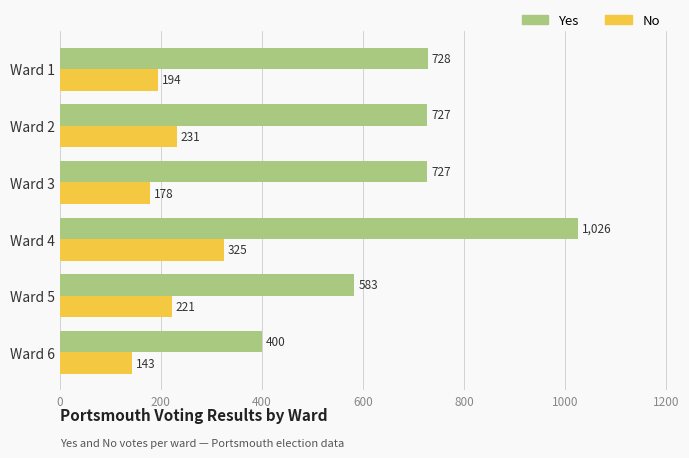

List the series in order of their peak value, lowest first.

No, Yes